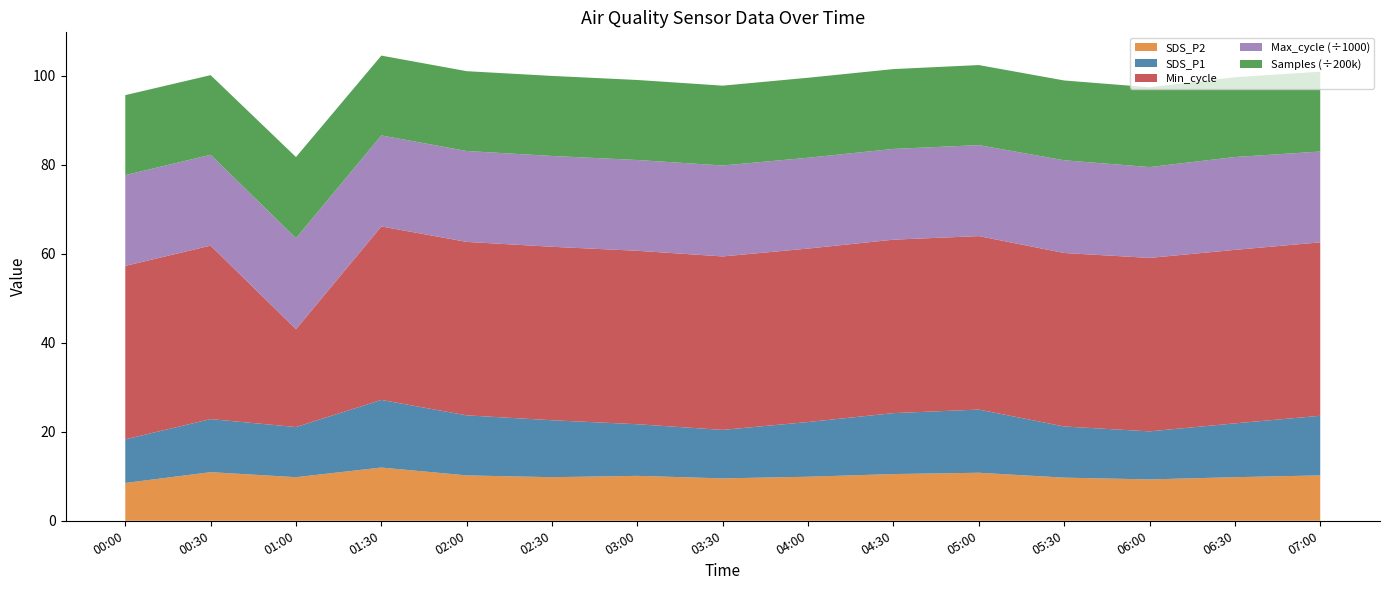

Reading left to right, what are all the values shown in this chart?

SDS_P1: 9.8	11.9	11.3	15.2	13.5	12.8	11.6	10.9	12.3	13.7	14.2	11.5	10.8	12.1	13.4
SDS_P2: 8.5	10.9	9.8	12.0	10.2	9.8	10.1	9.5	9.9	10.5	10.8	9.7	9.3	9.8	10.2
Min_cycle: 39.0	39.0	22.0	39.0	39.0	39.0	39.0	39.0	39.0	39.0	39.0	39.0	39.0	39.0	39.0
Max_cycle: 20406.0	20416.0	20463.0	20464.0	20430.0	20415.0	20403.0	20444.0	20416.0	20399.0	20455.0	20843.0	20418.0	20876.0	20409.0
Samples: 3596743.0	3581739.0	3647897.0	3589259.0	3589358.0	3598930.0	3598895.0	3589520.0	3596918.0	3589870.0	3599490.0	3588957.0	3589481.0	3589021.0	3590231.0